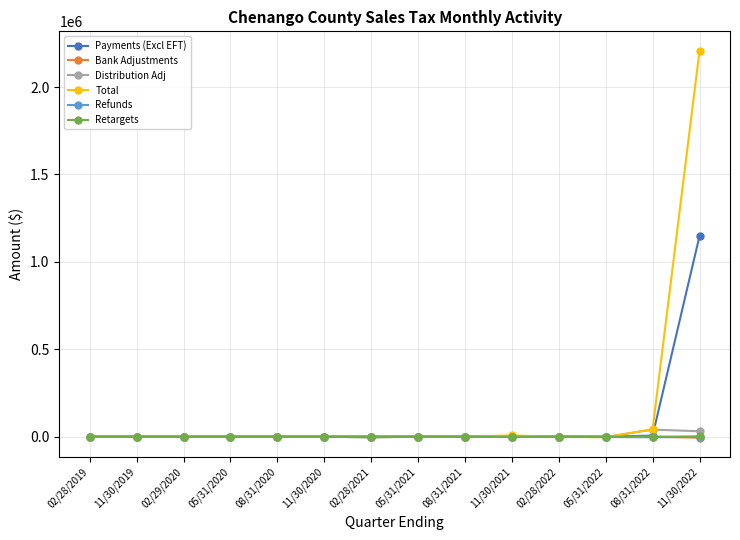

What is the lowest value of the Payments (Excl EFT) series?

2.4